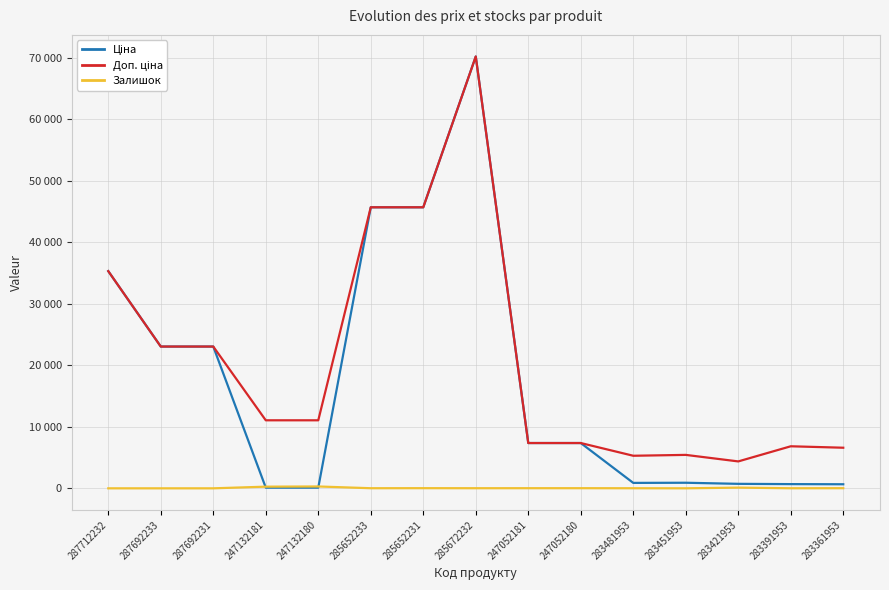

In Ціна, how many points are lower than both neighbors (excluding endpoints)?

1